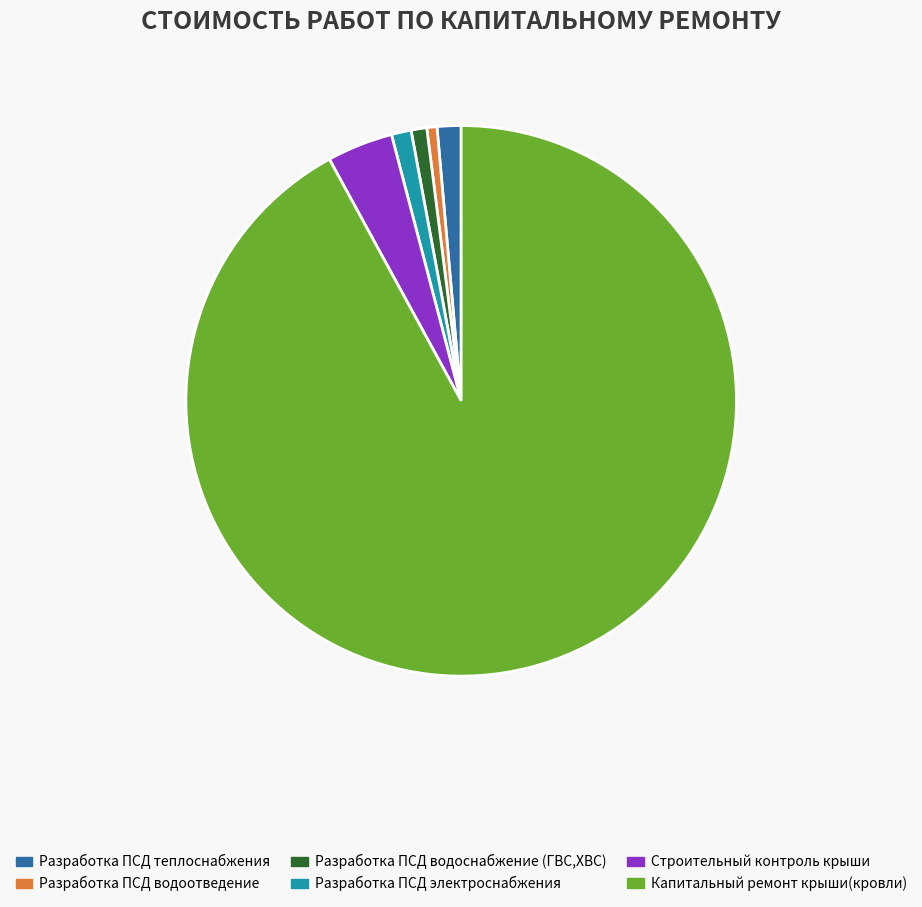

Which slice is the largest?

Капитальный ремонт крыши(кровли)